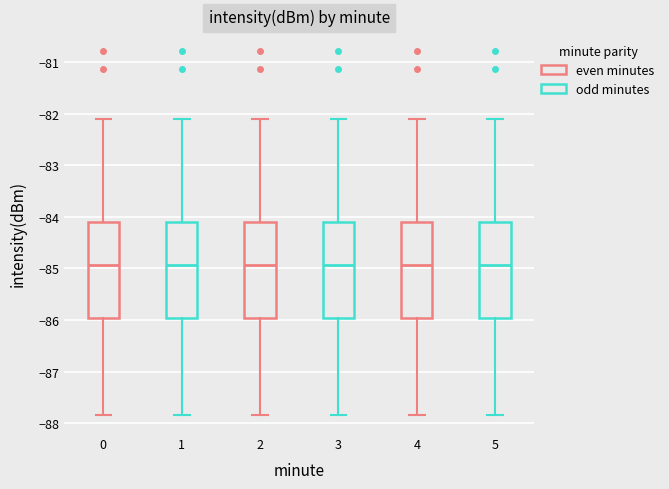

Where is the lower edge of the box at x = 3 on the y-axis? The values are not printed on the chart, so give them approximately, as read against the axis.

-86.0